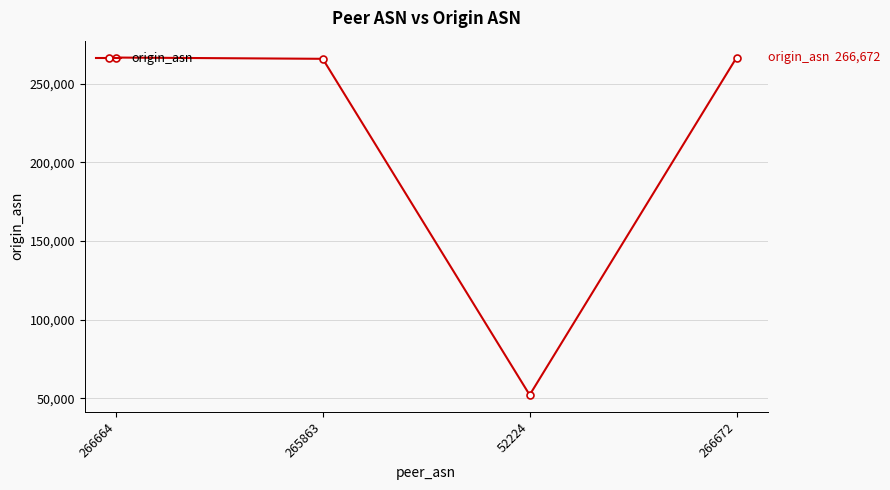

Is it true that the value at 265863 is 143916?

False